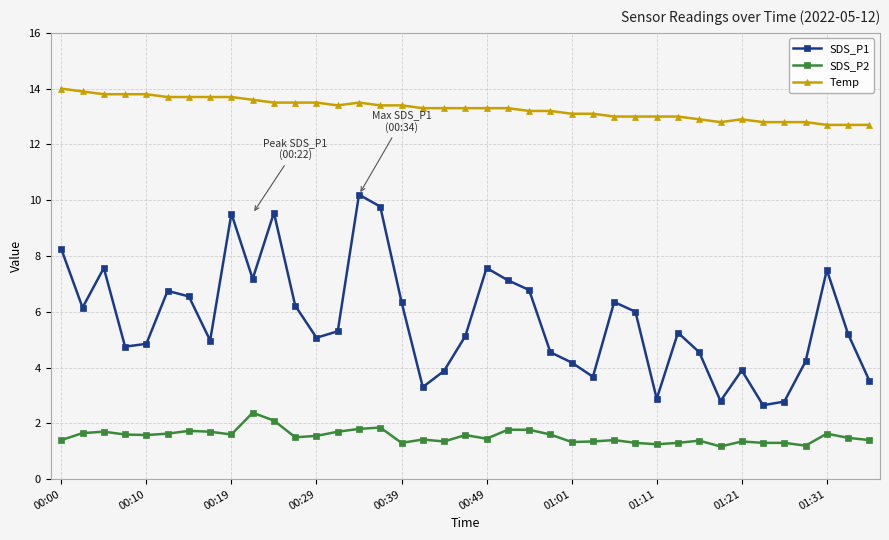

What is the sum of all SDS_P2 values?

59.9